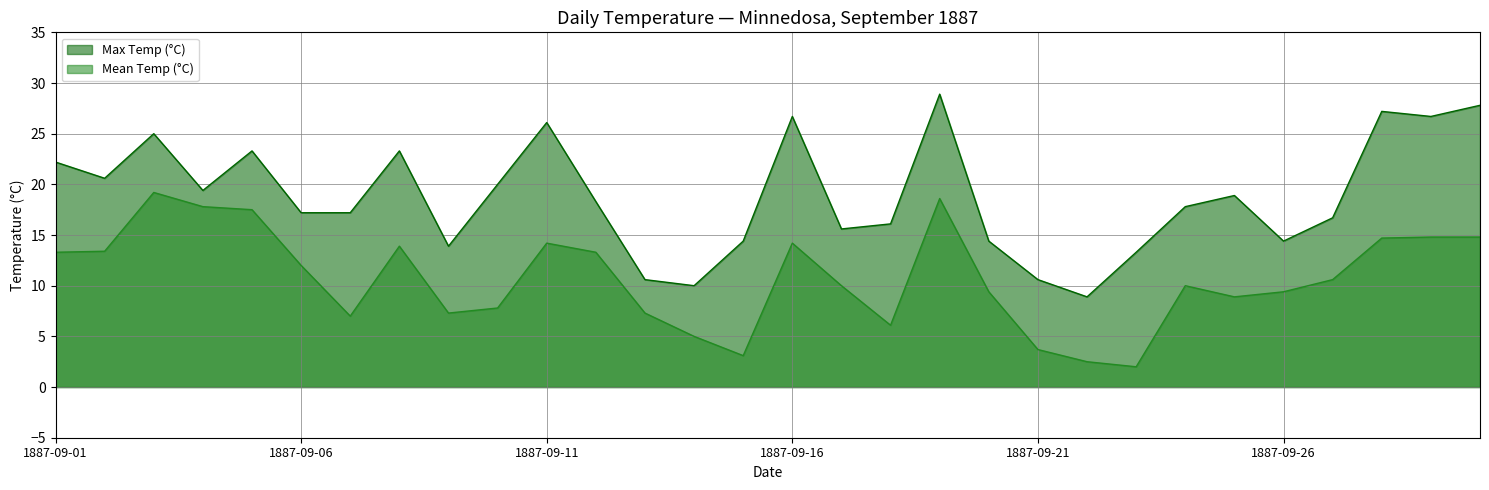

How many data points in Max Temp (°C) are above 18?

15